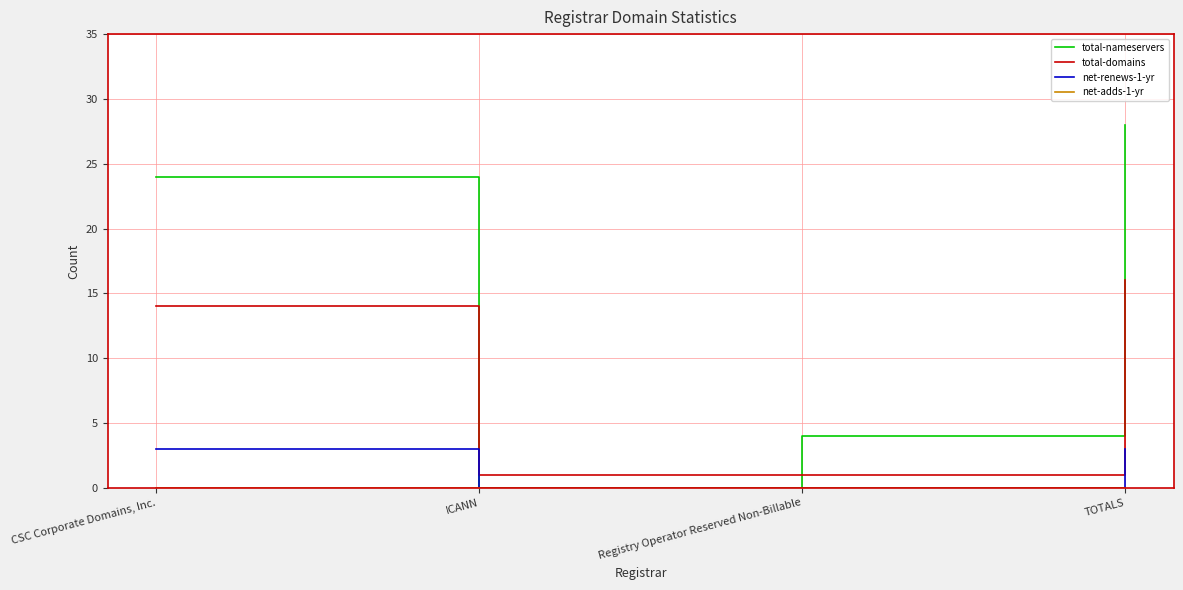

The net-renews-1-yr series shows 2 at Registry Operator Reserved Non-Billable. True or false?

False